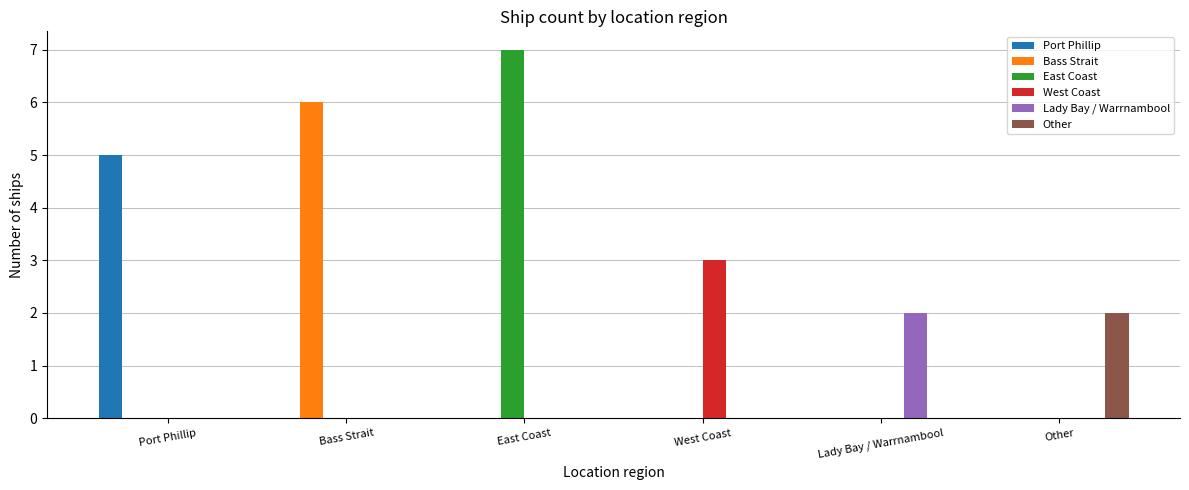

Count the Bass Strait values in the range 0 to 1.

5